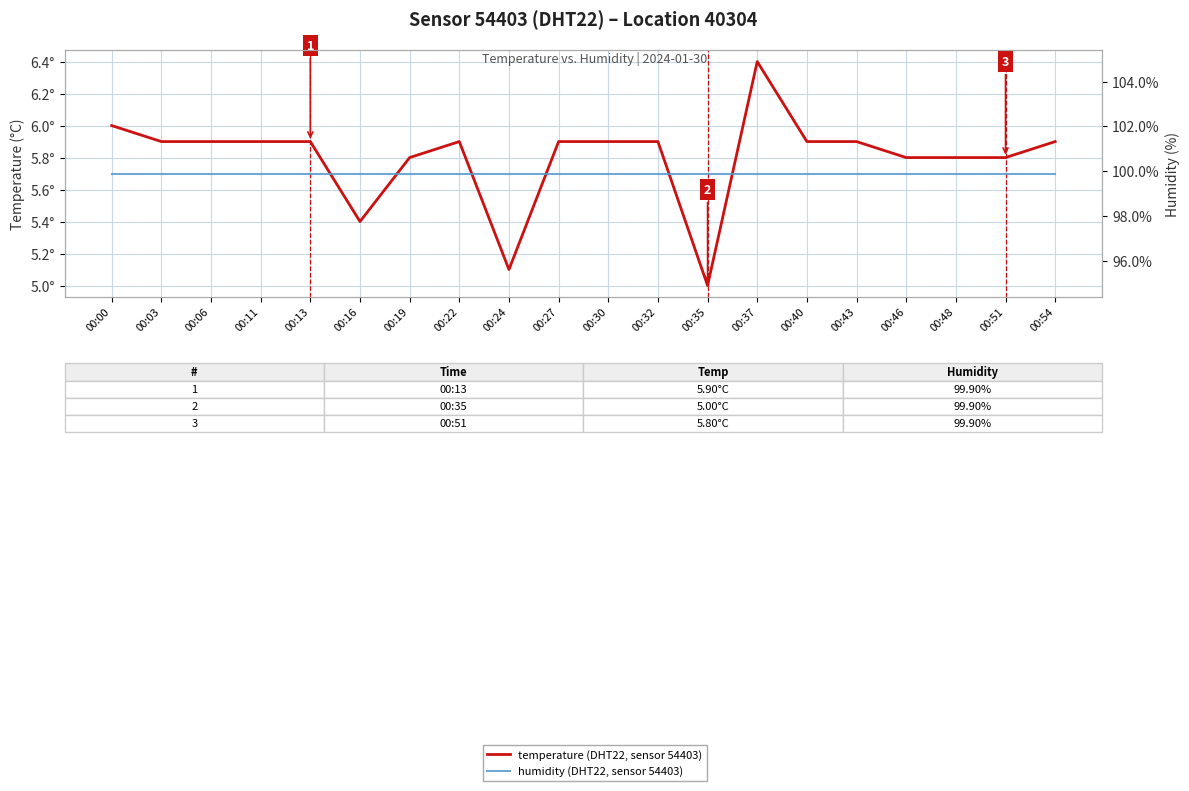

At how many categories does at least one series exceed 40?

20